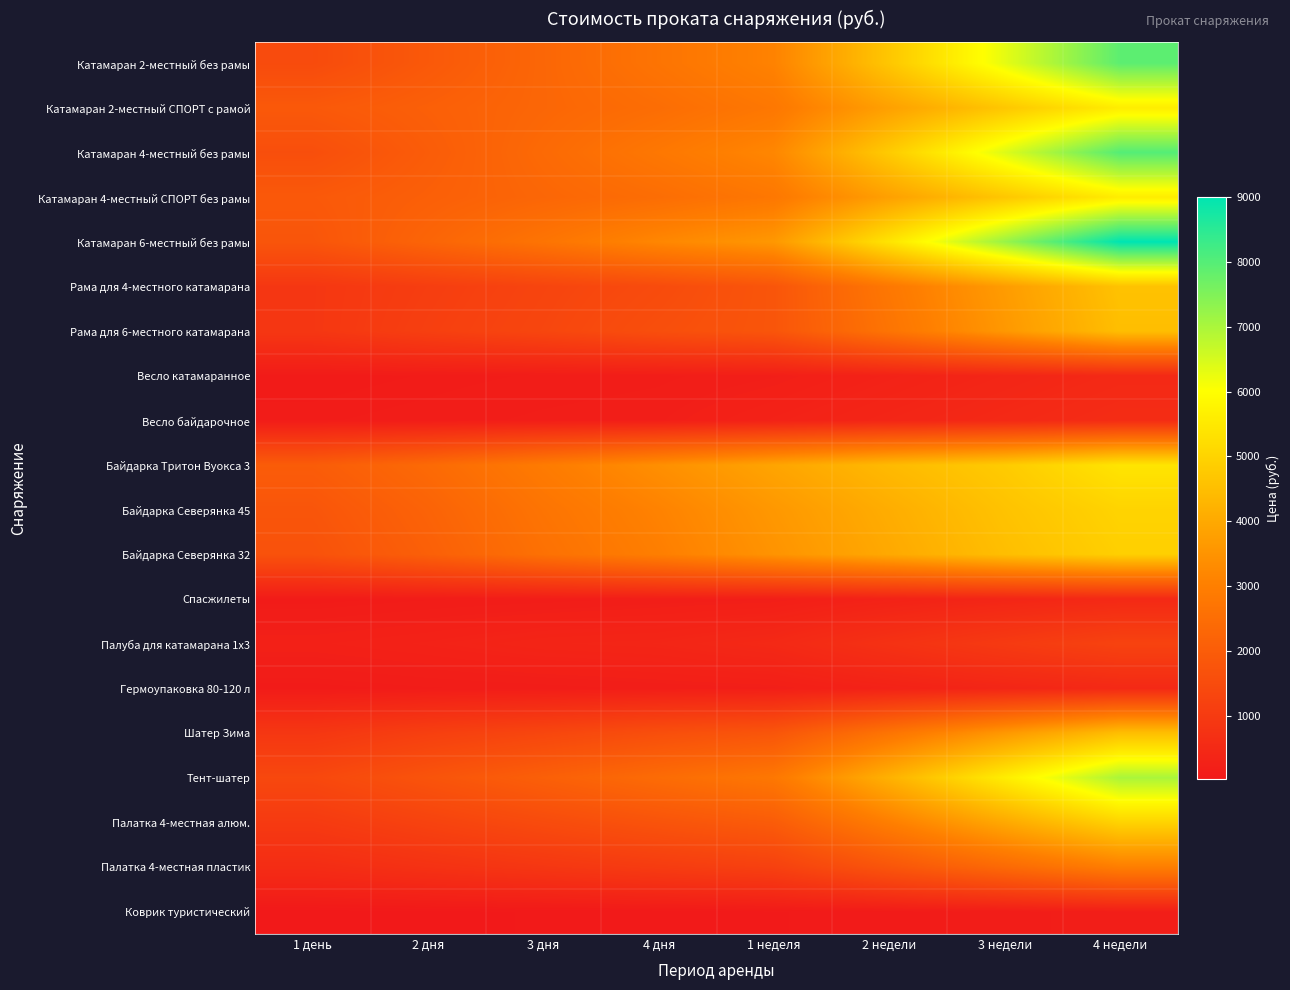

What is the greatest value displayed?

9000